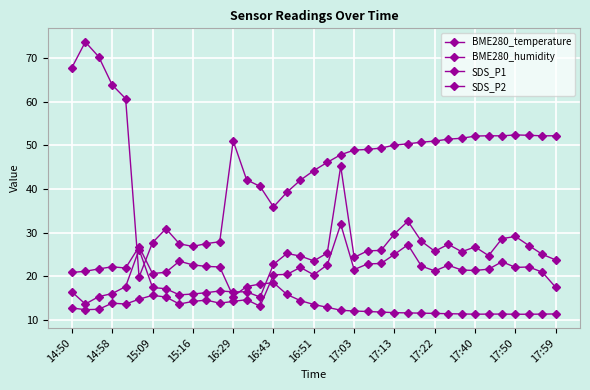

How many distinct data groups are displayed?

4